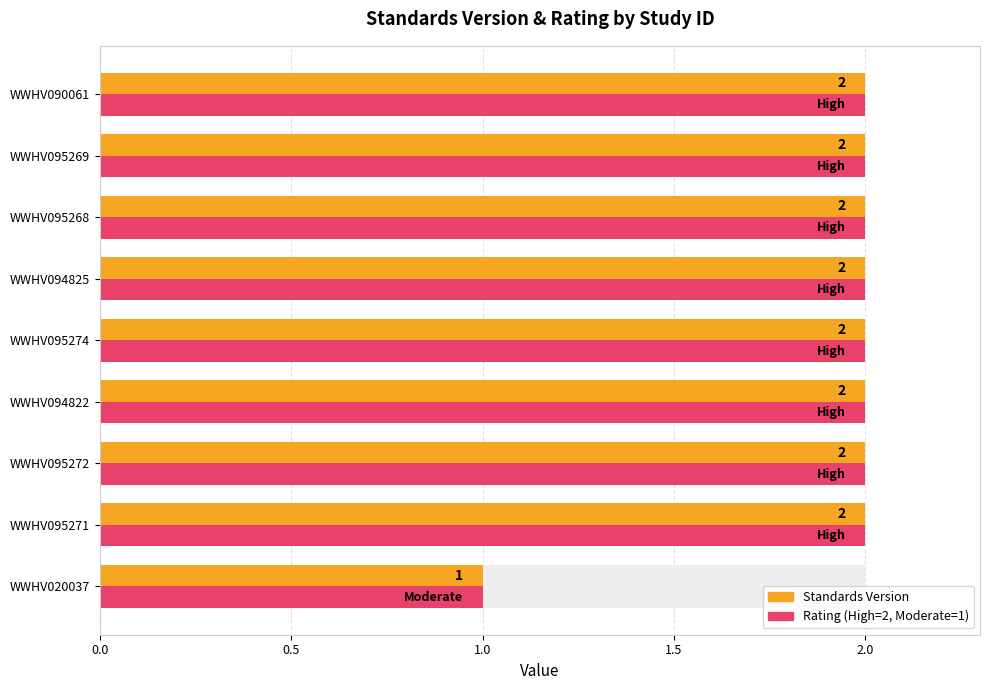

What is the maximum value shown in the chart?

2